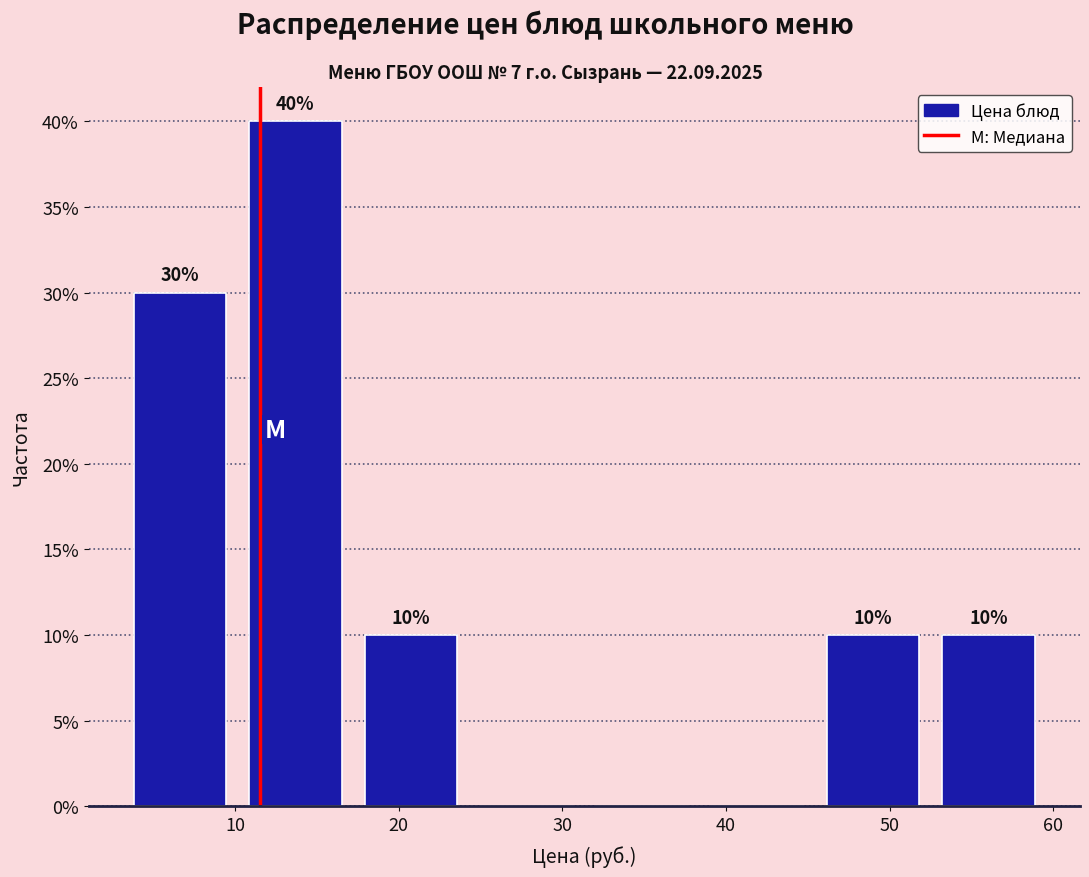

Over which range of the x-axis is the bar tallest?

10 to 17